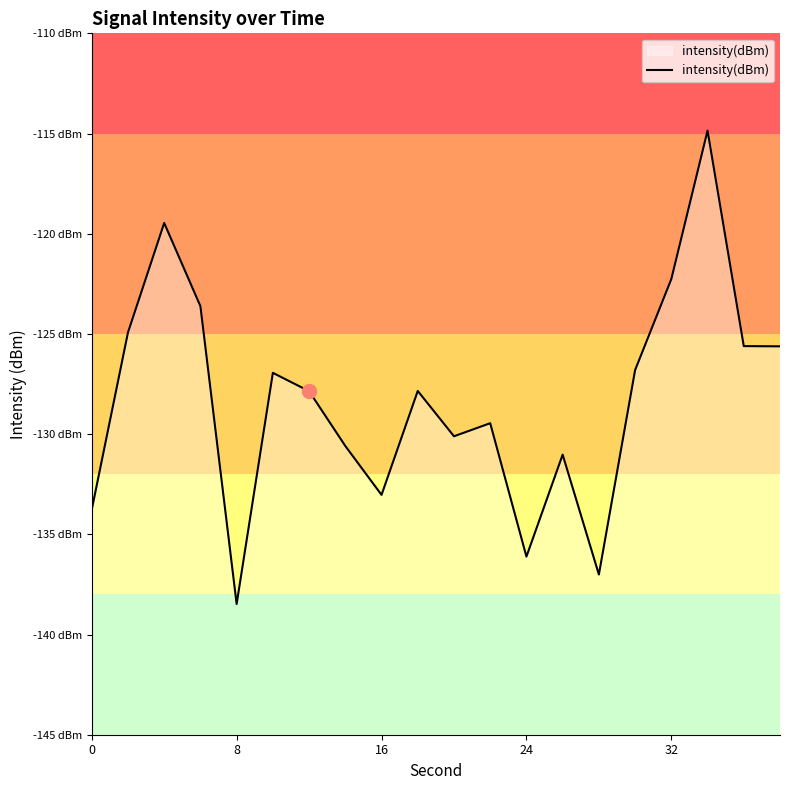

Does the chart have visible grid lines?

No